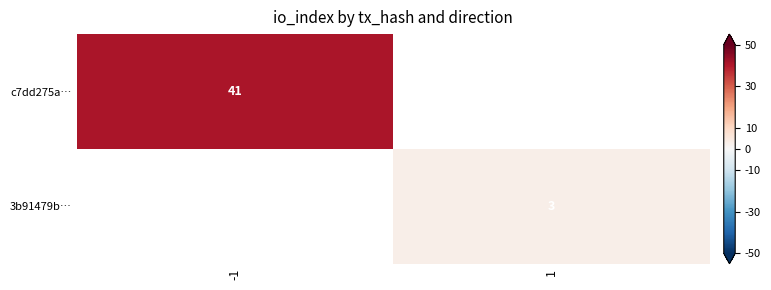

Is the value of 3b91479b… at 1 greater than the value of c7dd275a… at -1?

No